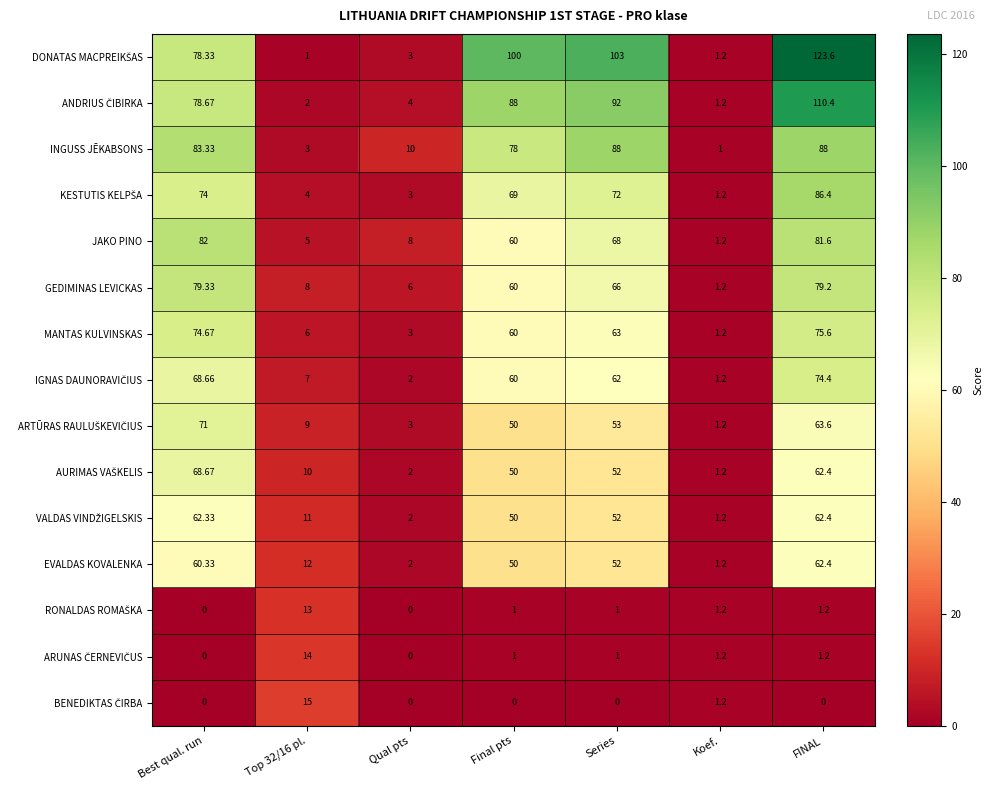

Which category has the highest value across all series?

FINAL